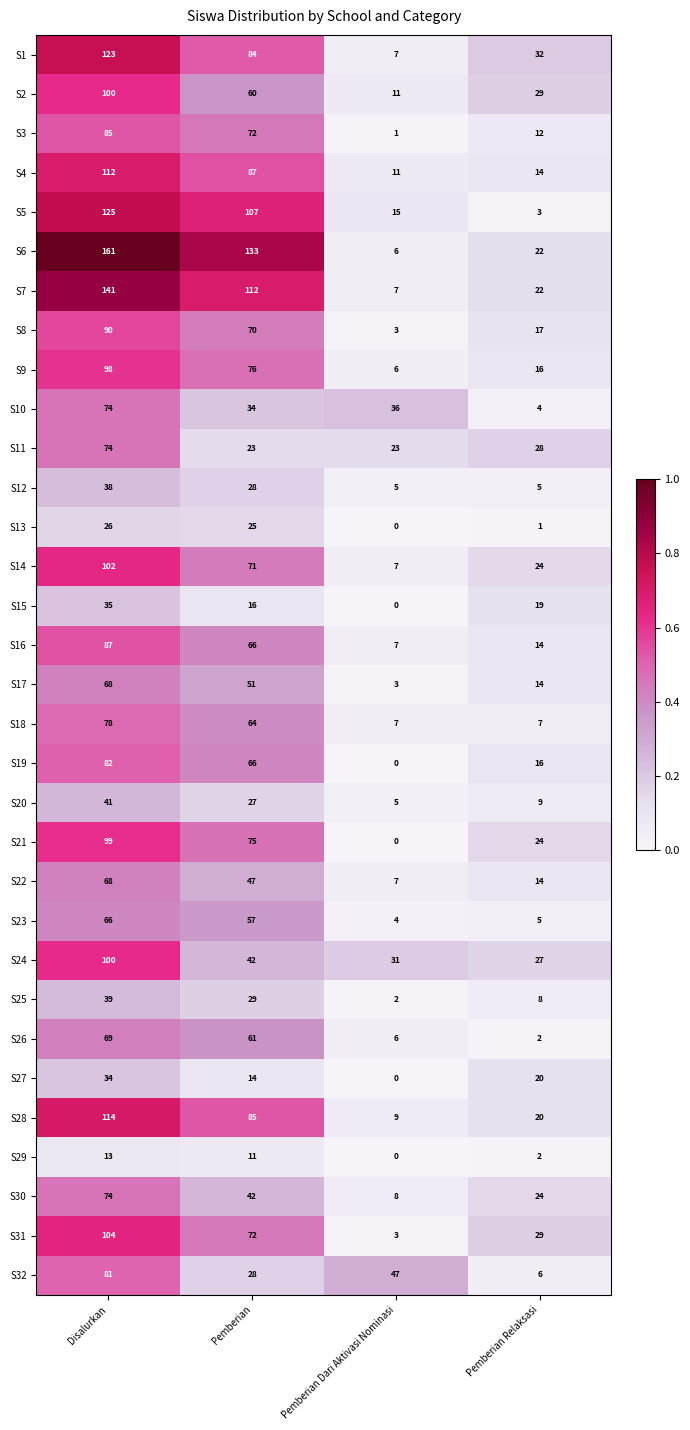

At which label is S23 closest to 35?

Pemberian